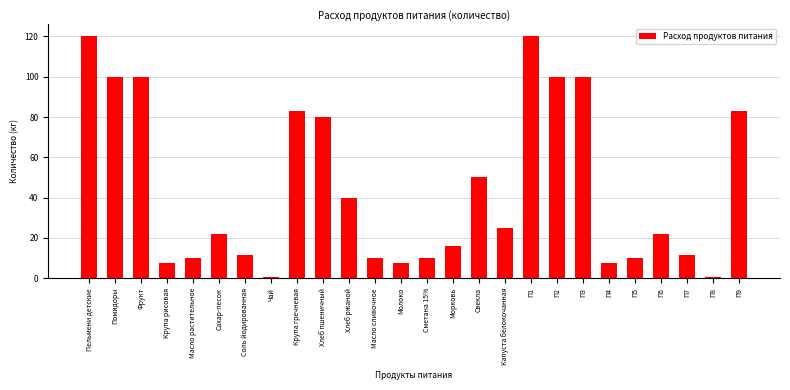

What is the average value?

44.1